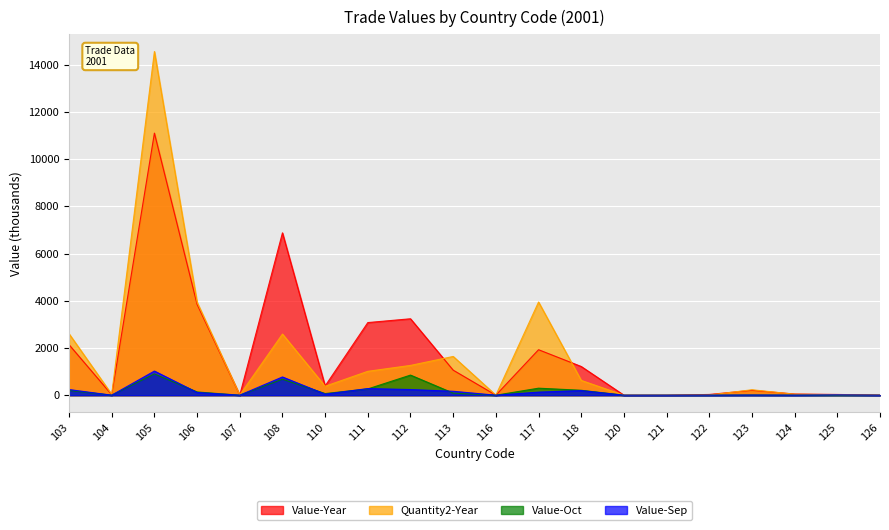

What are all the series names shown in the legend?

Value-Year, Quantity2-Year, Value-Oct, Value-Sep